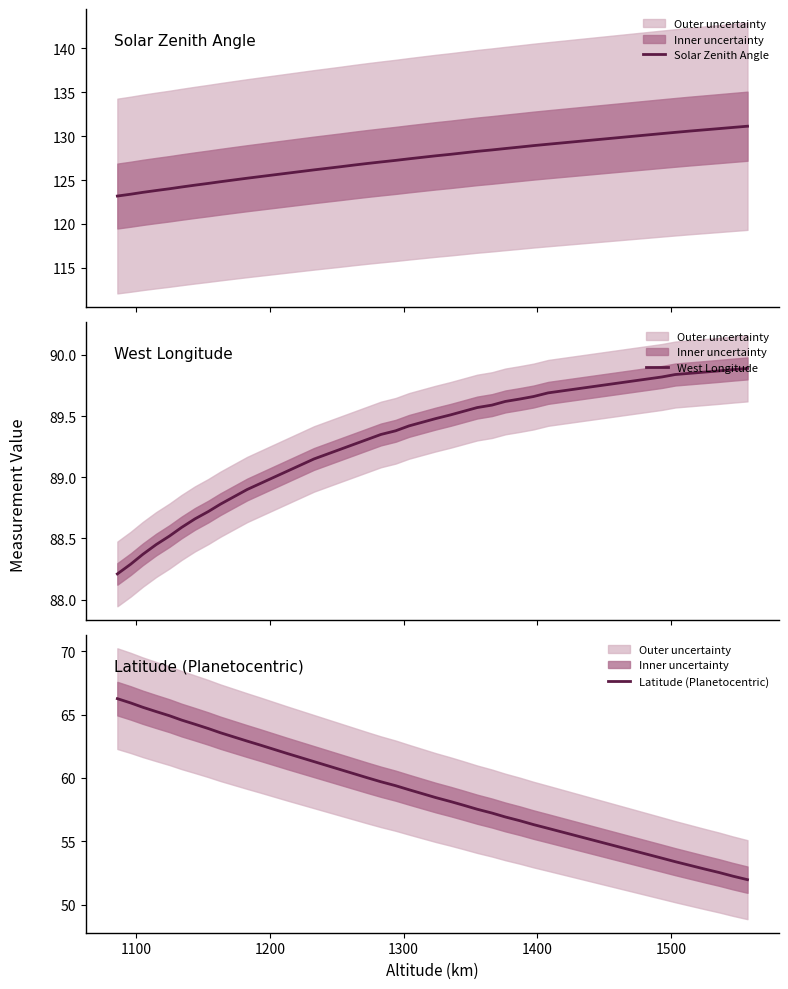

What is the maximum value for Solar Zenith Angle?

131.1